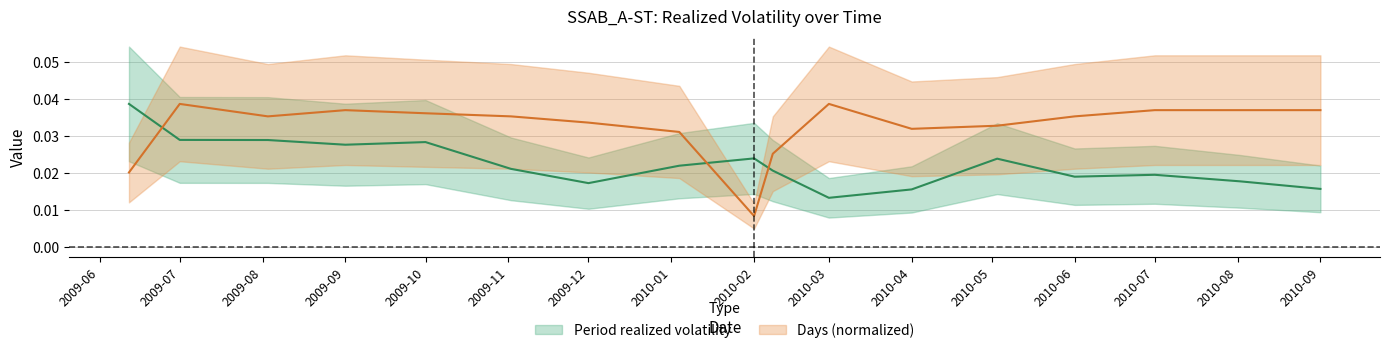

What is the label of the 1st point from the left?

2009-06-12